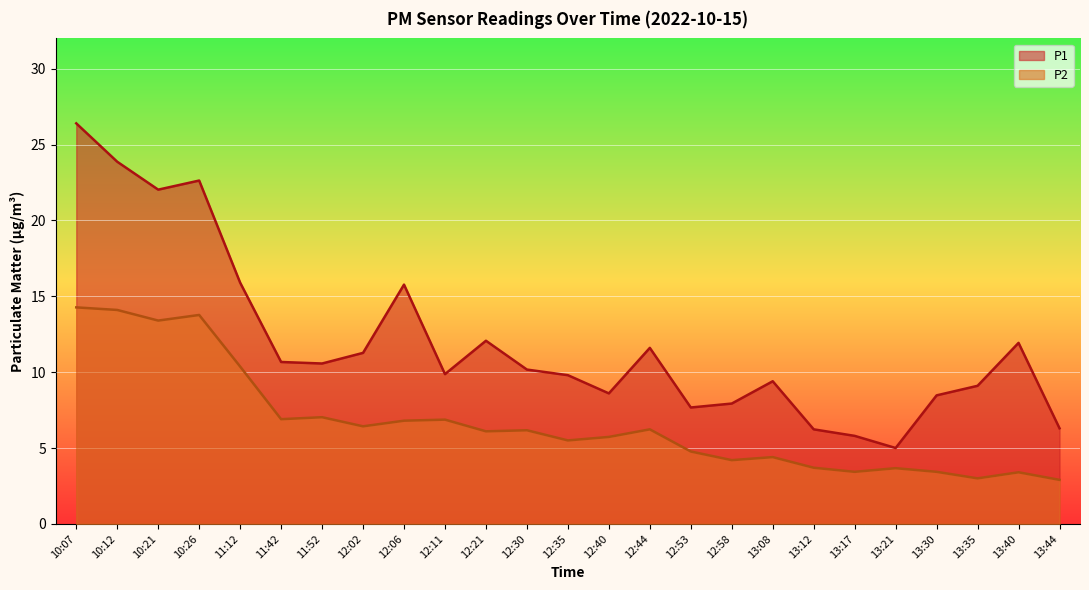

List the series in order of their overall mean, lowest first.

P2, P1